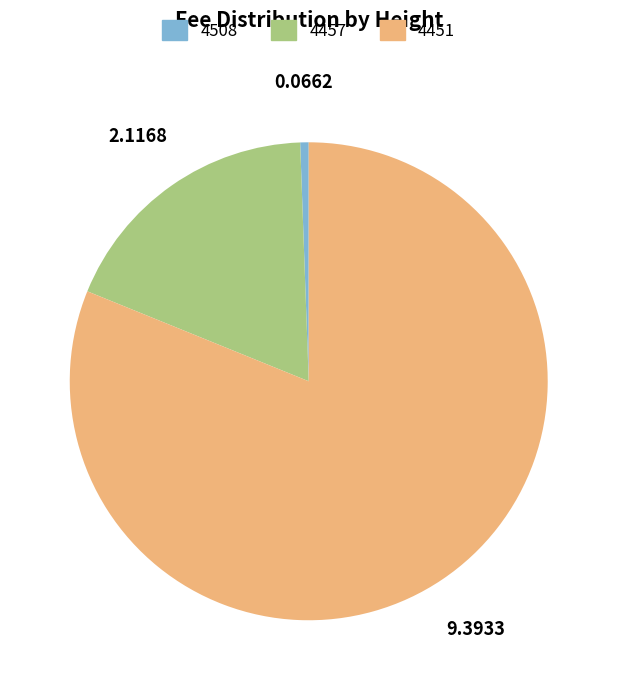

How many segments does this pie chart have?

3